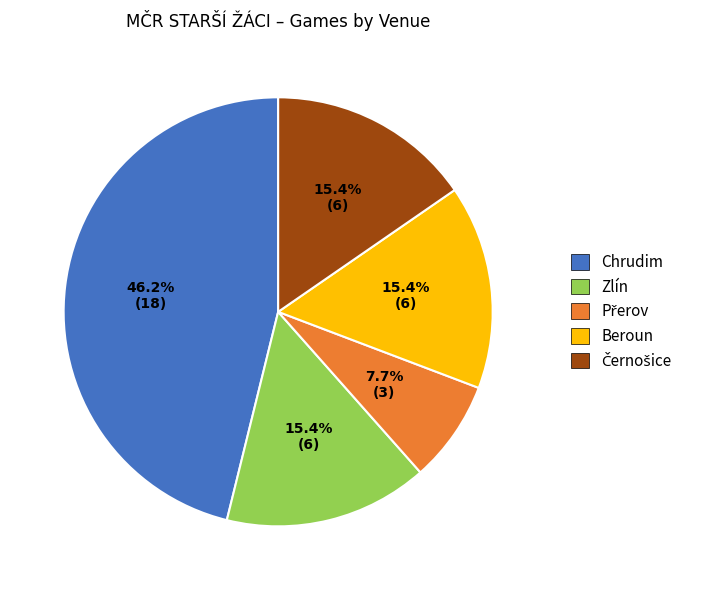

What is the ratio of the value at Chrudim to the value at Zlín?

3.0